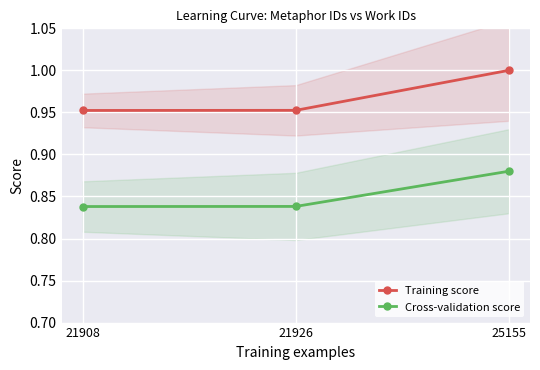

Reading left to right, transcribe all the data shown in this chart.

Training score: 1.0	1.0	1.0
Cross-validation score: 0.8	0.8	0.9